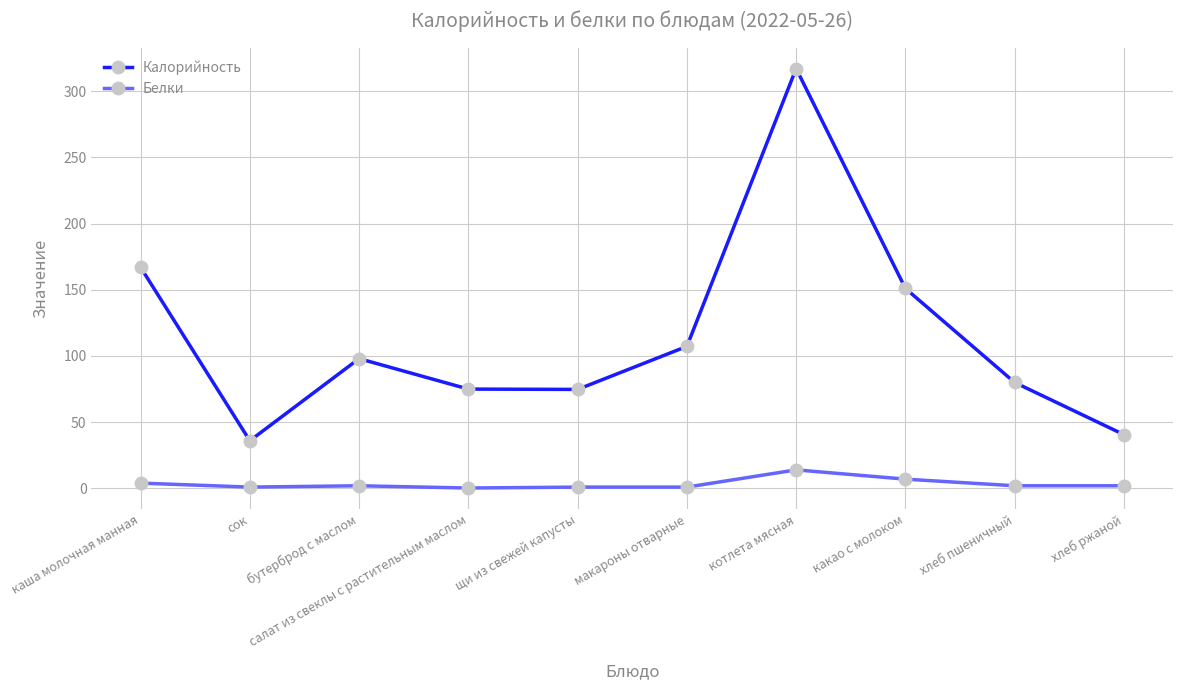

Is this an area chart (filled region under the line)?

No